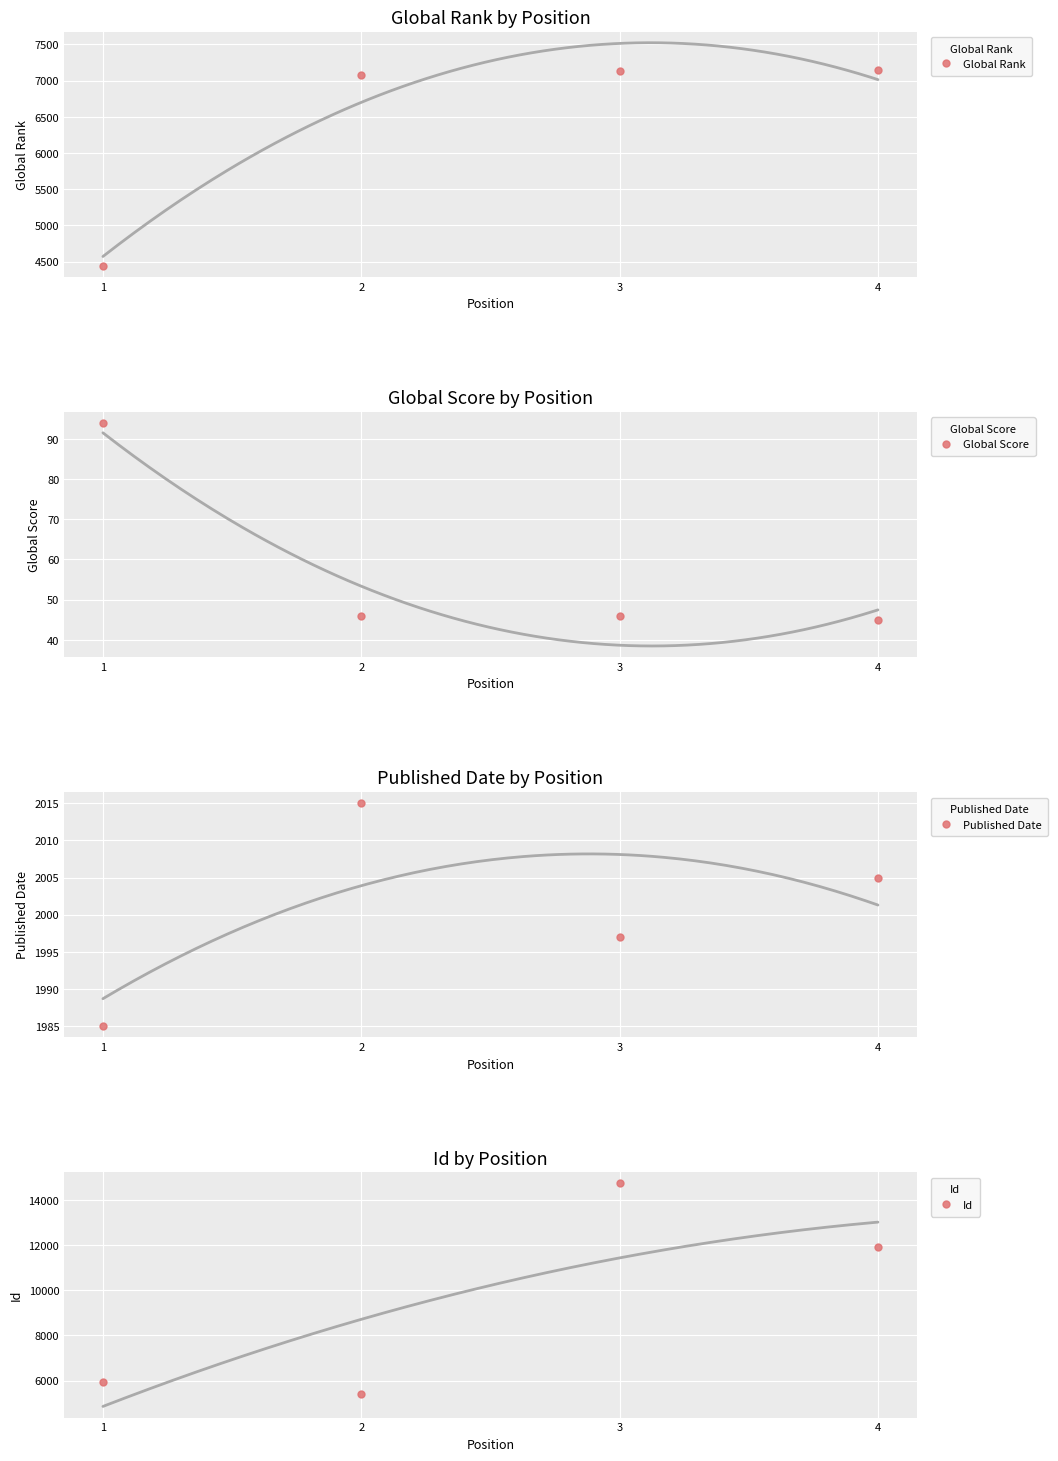

Where is Global Rank nearest to the value 5792?

2